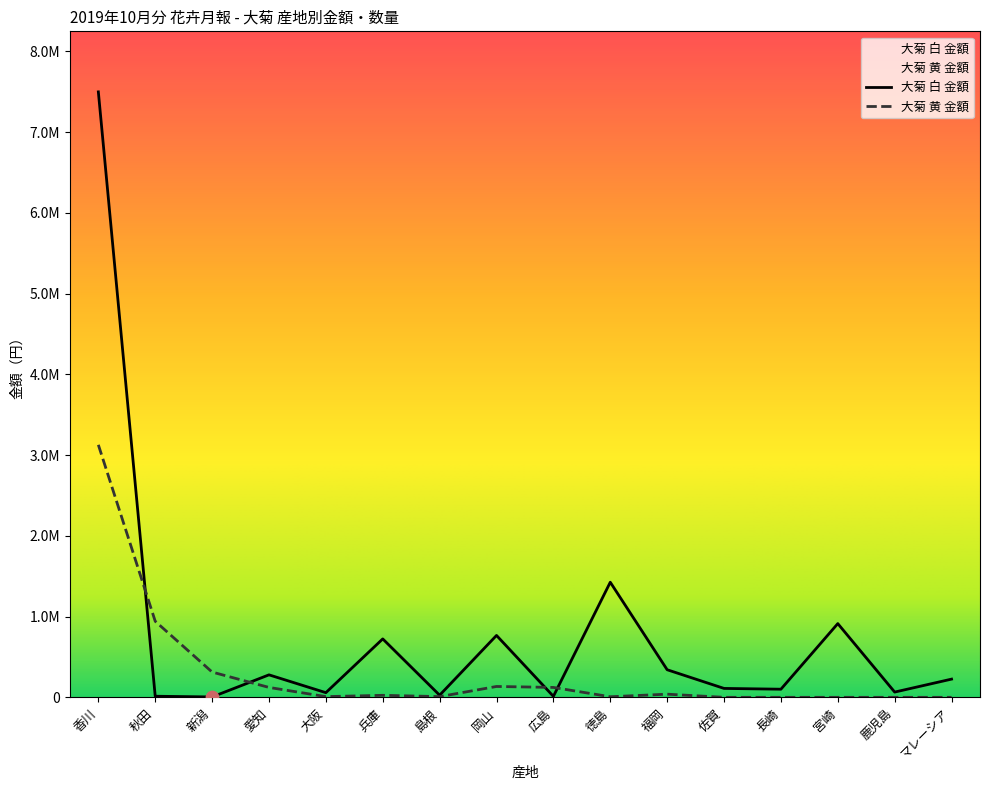

What are all the series names shown in the legend?

大菊 白 金額, 大菊 黄 金額